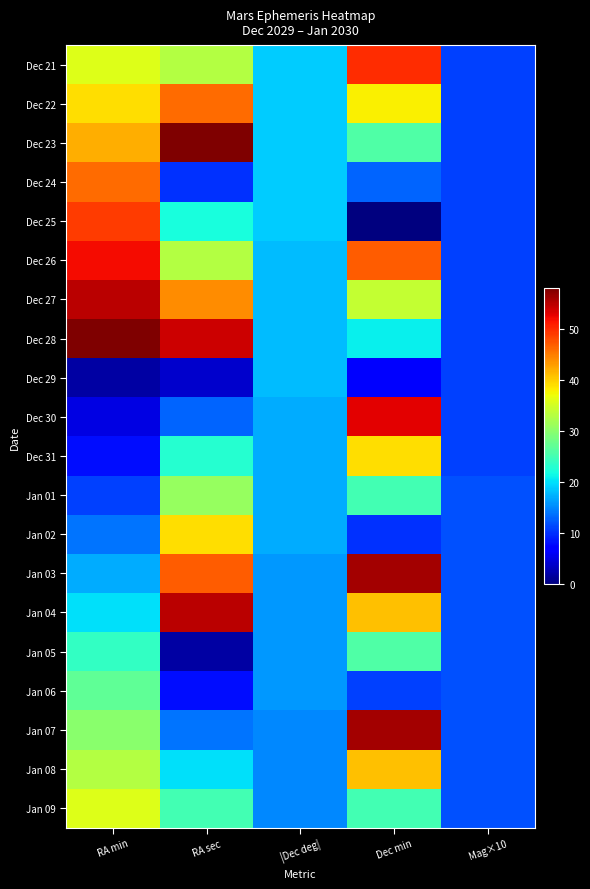

Which category has the lowest value across all series?

Dec min